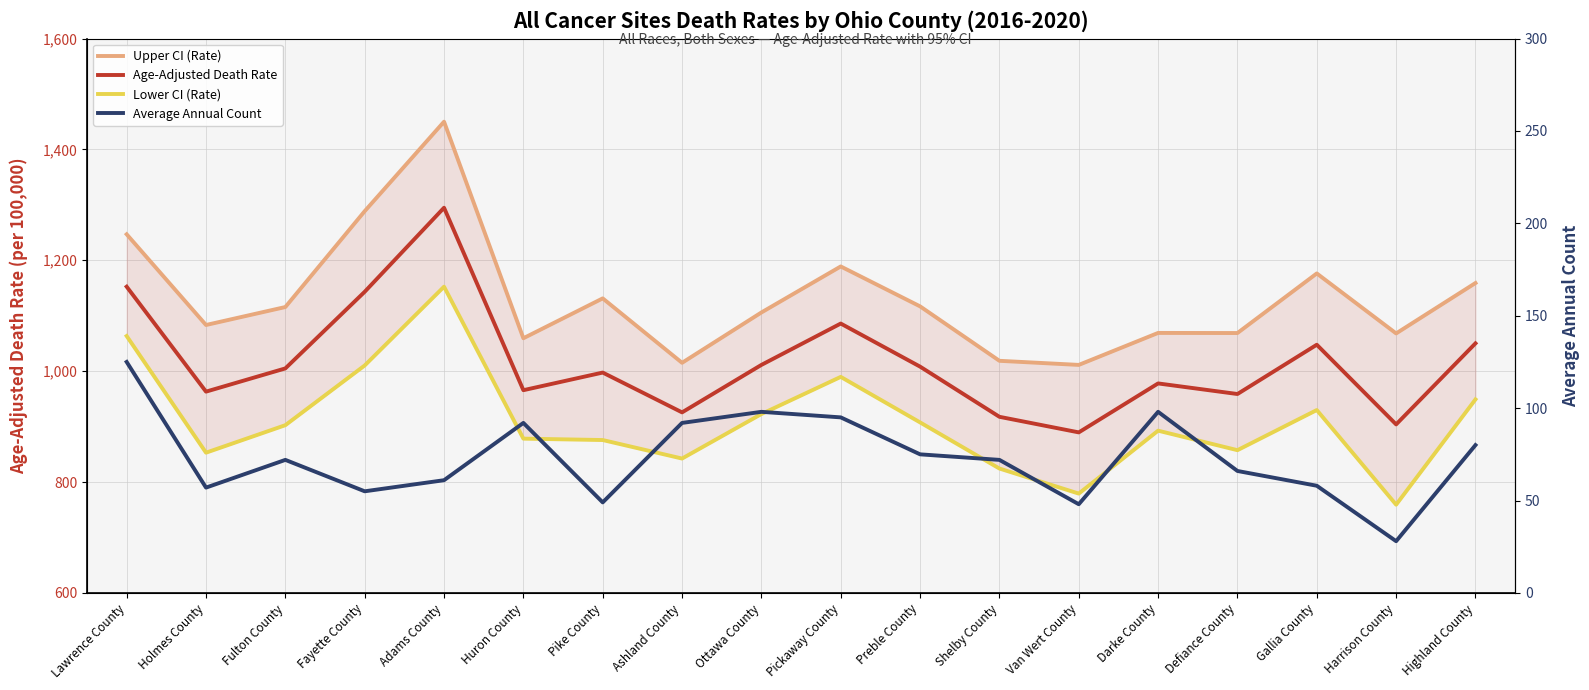

Is it true that Upper CI (Rate) equals 1115.7 at Fulton County?

True